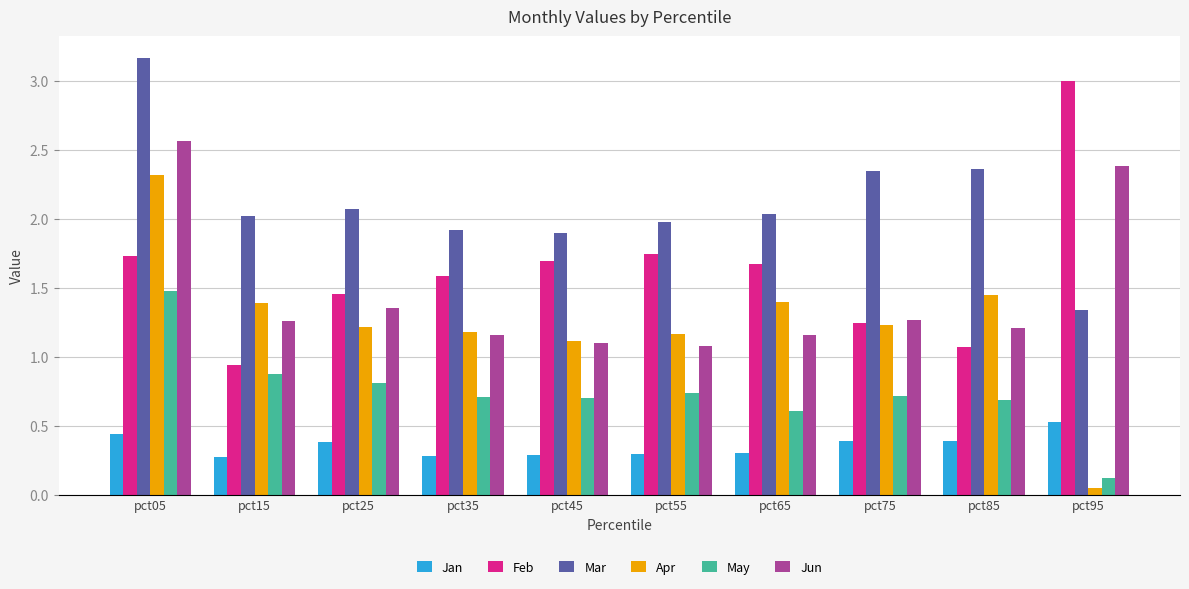

Which series has the largest total across all categories?

Mar